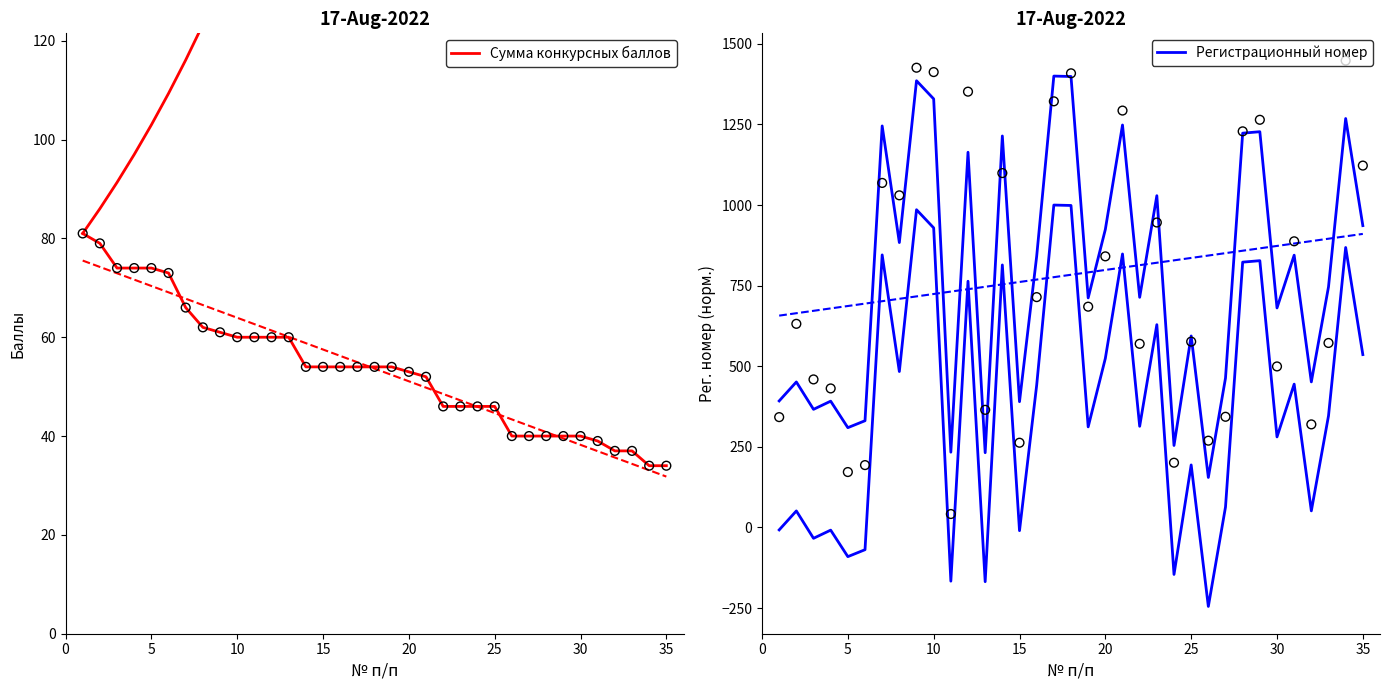

At how many categories does at least one series exceed 417?

25